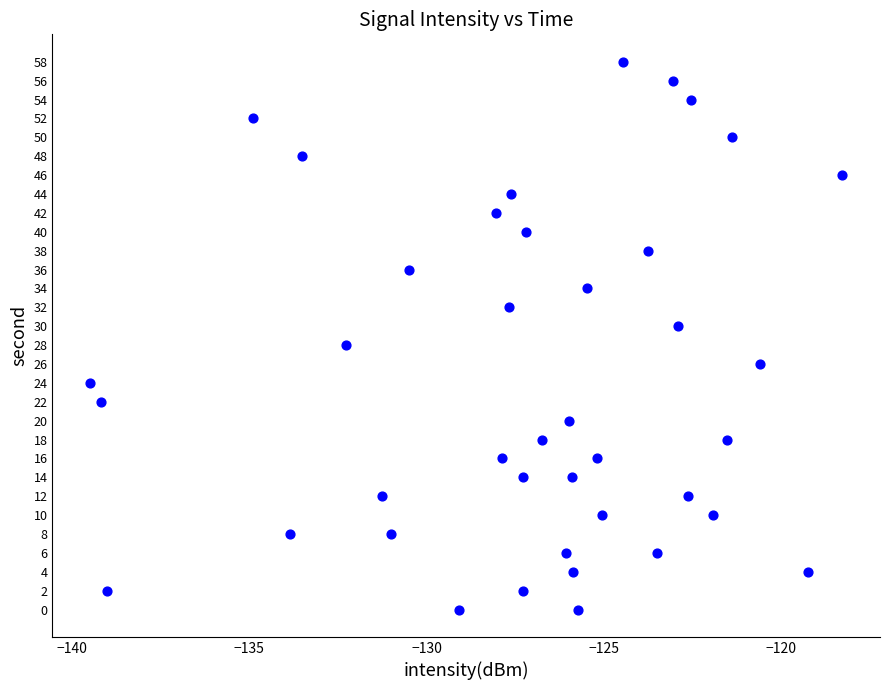

What is the range of Y values (max minus min)?

58